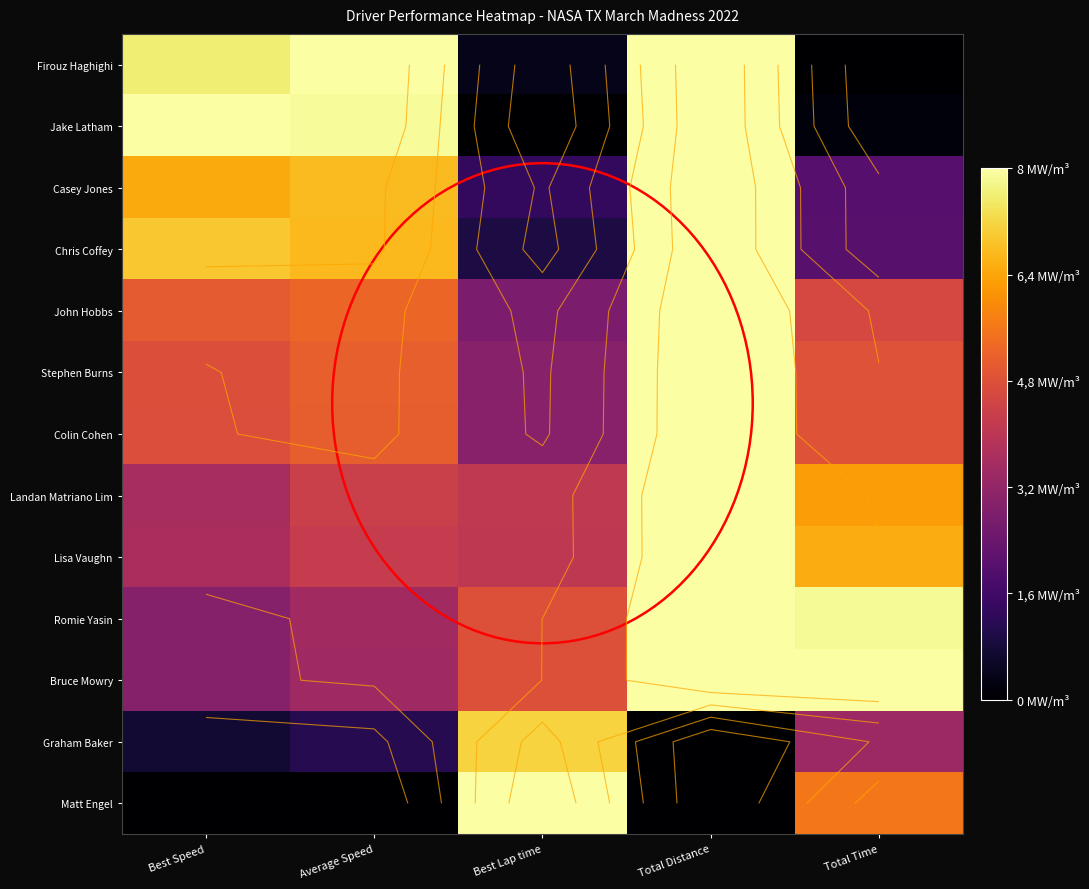

At how many categories does at least one series exceed 1?

5